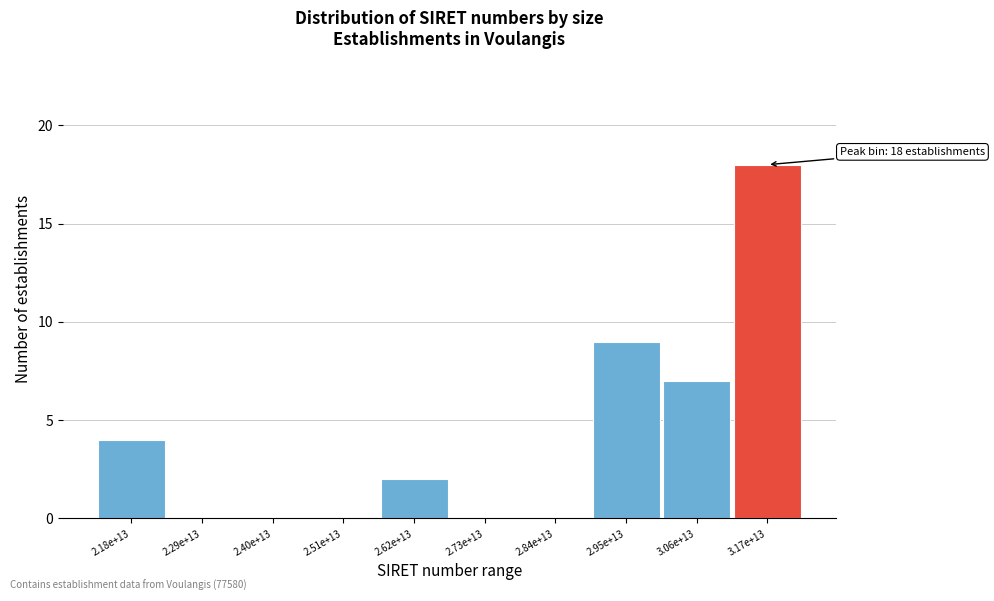

Reading right to left, transcribe all the data shown in this chart.

3.17e+13=18	3.06e+13=7	2.95e+13=9	2.84e+13=0	2.73e+13=0	2.62e+13=2	2.51e+13=0	2.40e+13=0	2.29e+13=0	2.18e+13=4